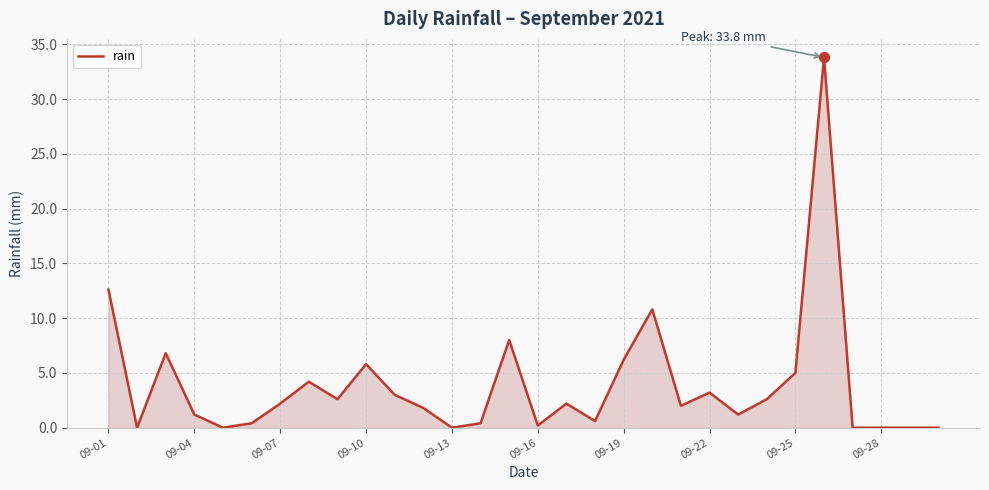

What is the greatest value displayed?

33.8